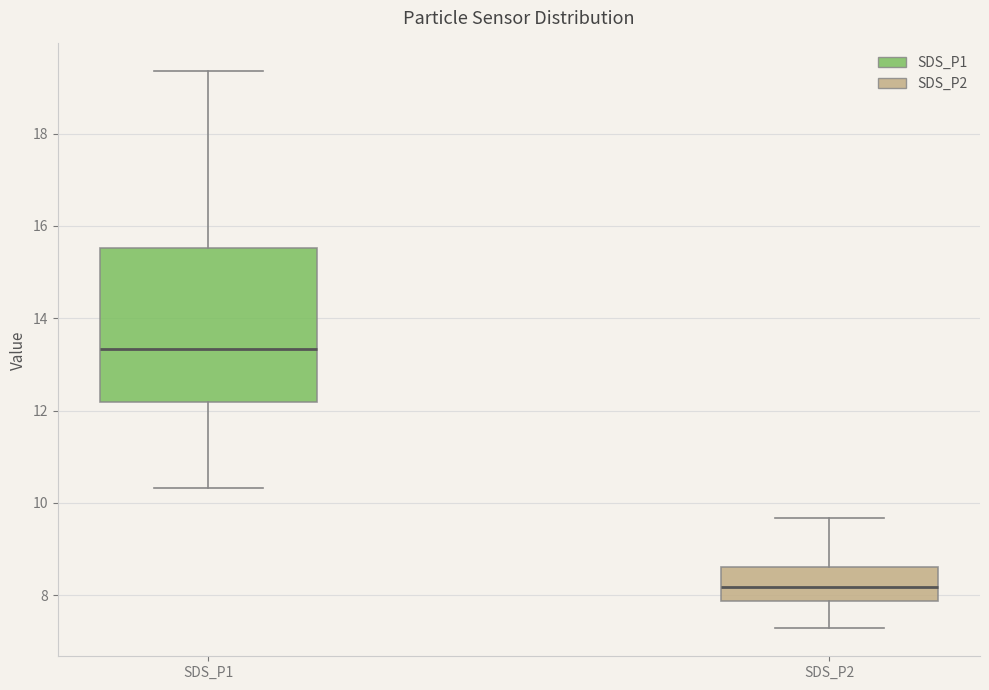

Where does the lower whisker of the box for SDS_P2 end on the y-axis? The values are not printed on the chart, so give them approximately, as read against the axis.

7.2